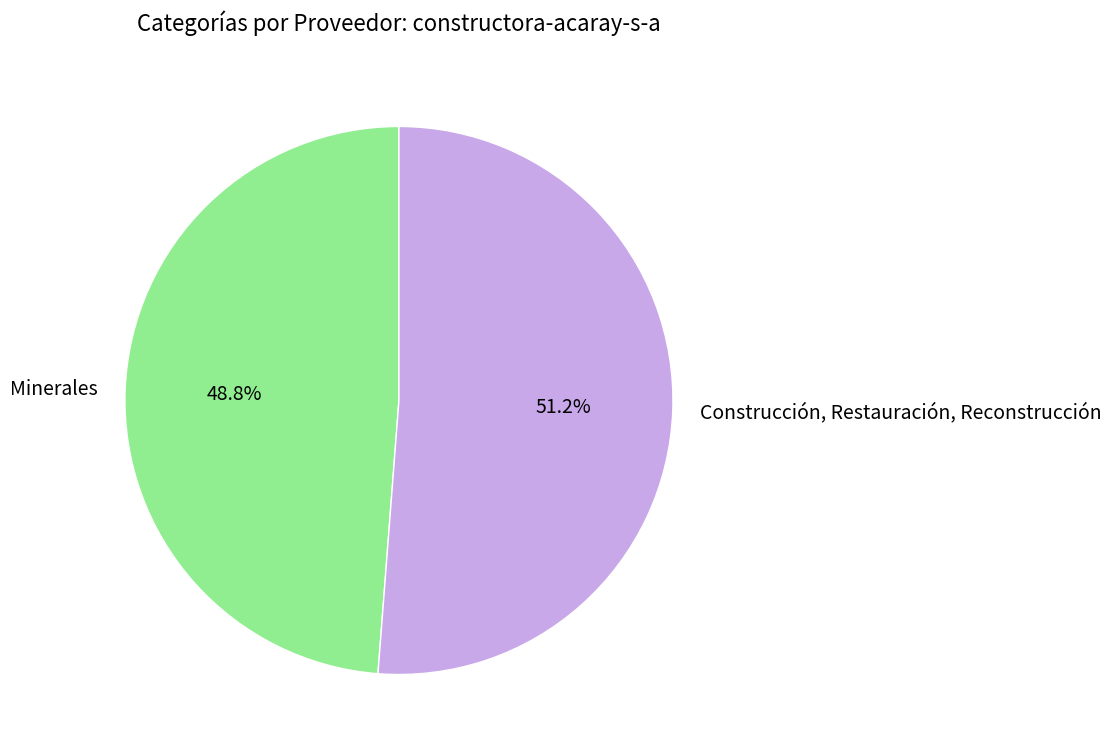

Approximately how many times larger is the value at Minerales compared to Construcción, Restauración, Reconstrucción?

1.0